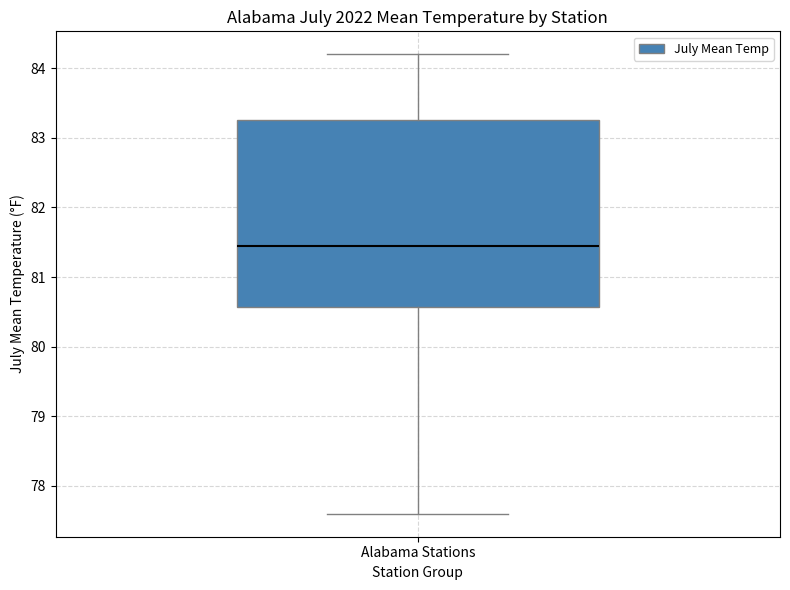

Transcribe this box plot: give where the median line is, the range the box spans, and where the two whiskers end, as read against the y-axis. The values are not printed on the chart, so give them approximately, as read against the axis.

median 81.5, box 80.6 to 83.3, whiskers 77.6 to 84.2